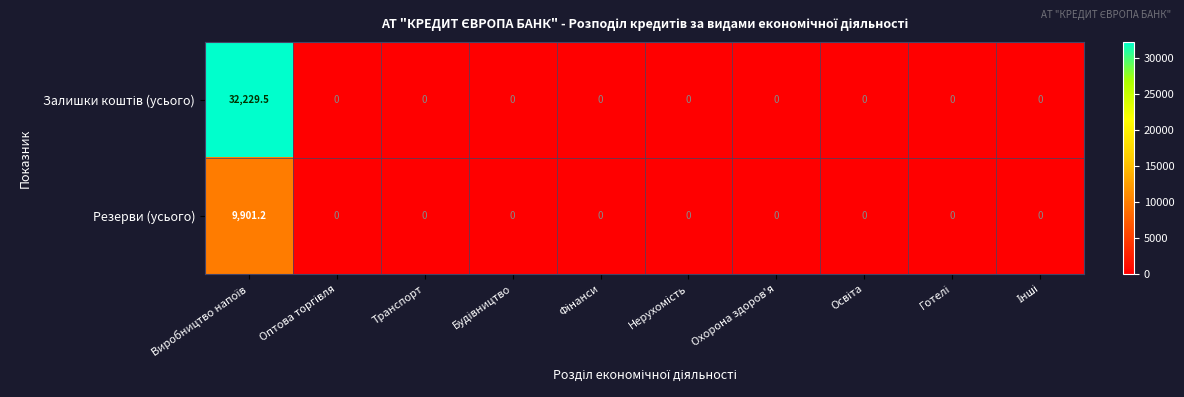

What is the difference between the maximum and second lowest values in the Резерви (усього) series?

9901.2